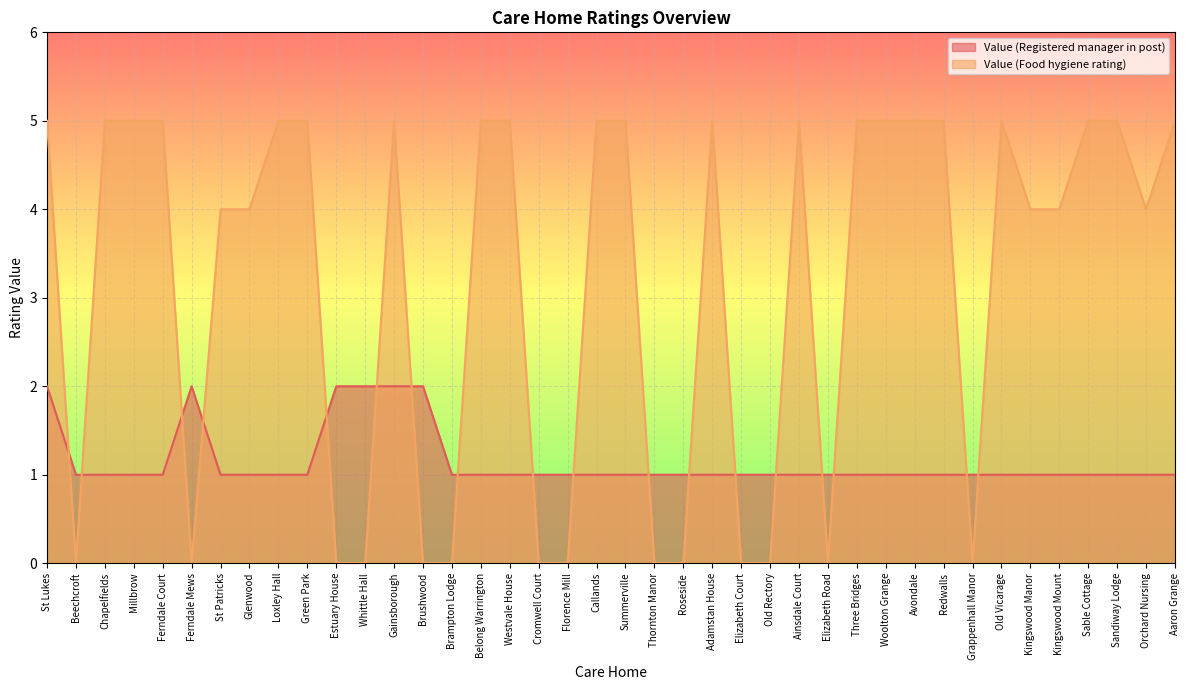

At which category is the sum across all series the highest?

St Lukes